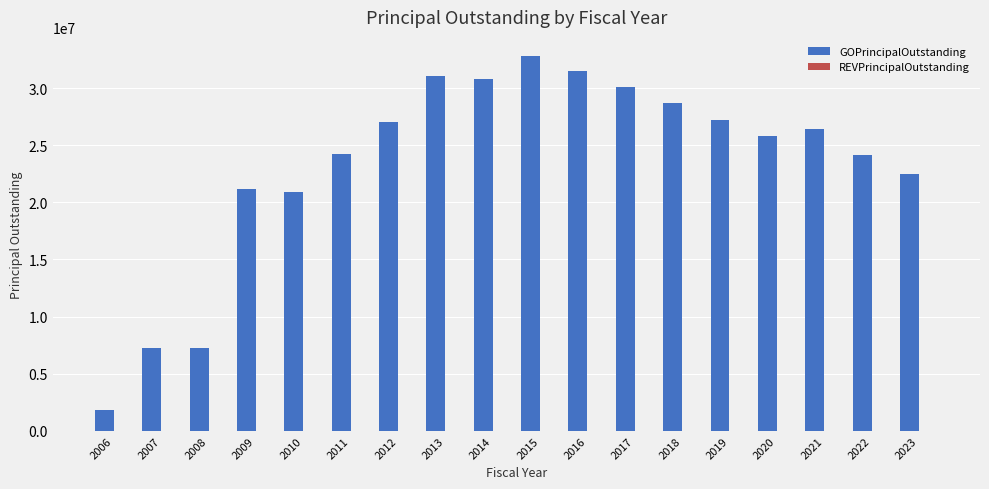

What is the ratio of the value at 2009 to the value at 2021?

0.8